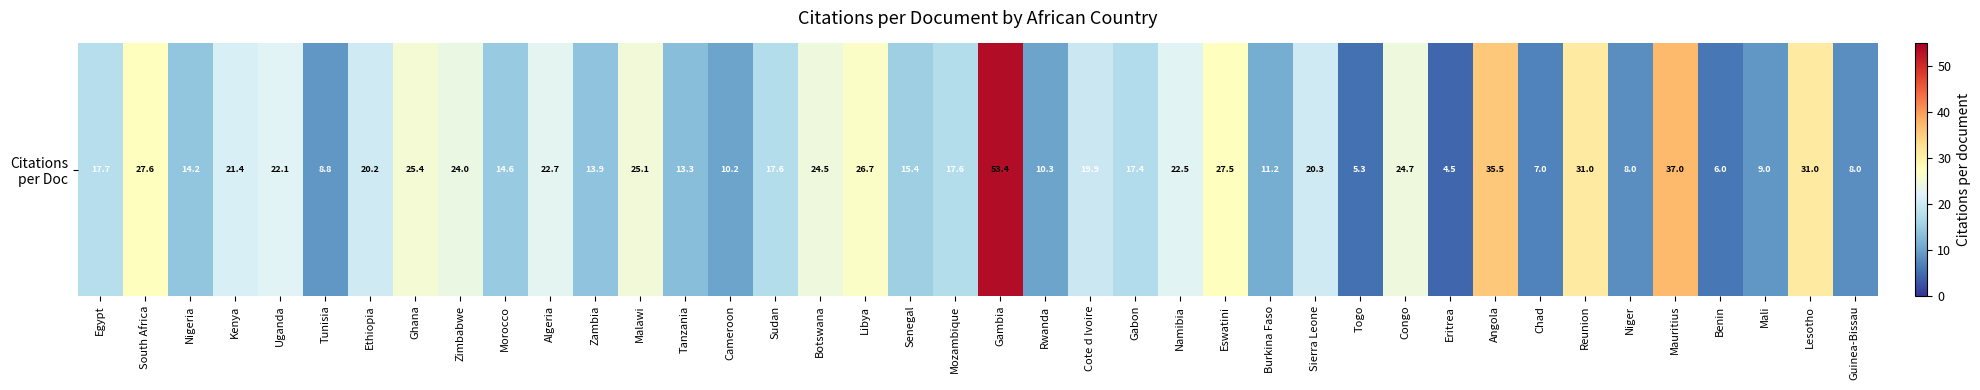

Count the number of categories in the chart.

40